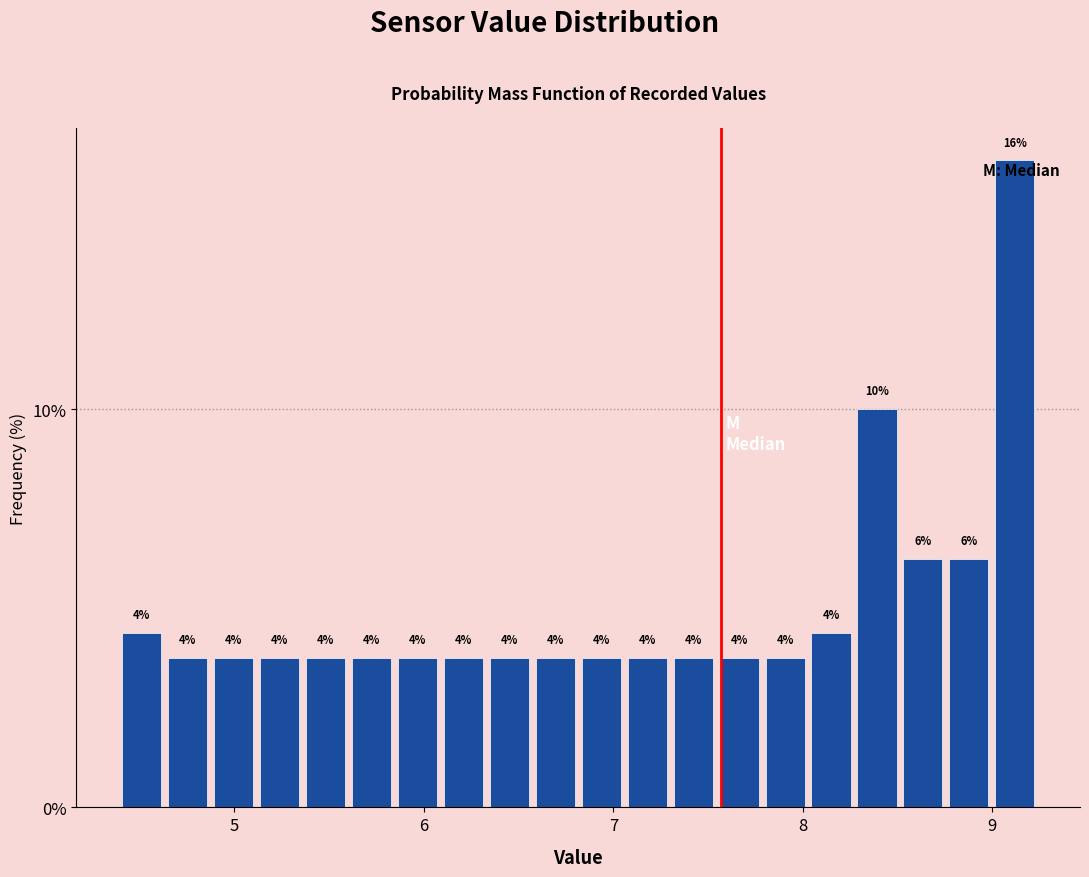

Read against the x-axis, roughly where is the centre of the tallest bar?

9.1